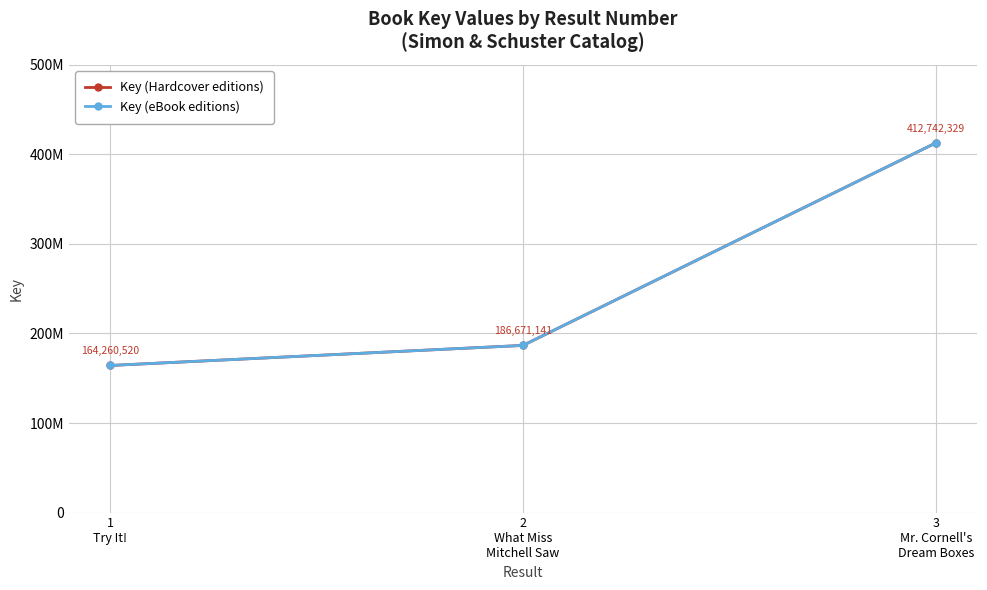

What is the approximate value of Key (Hardcover editions) at 2
What Miss
Mitchell Saw?

186671141